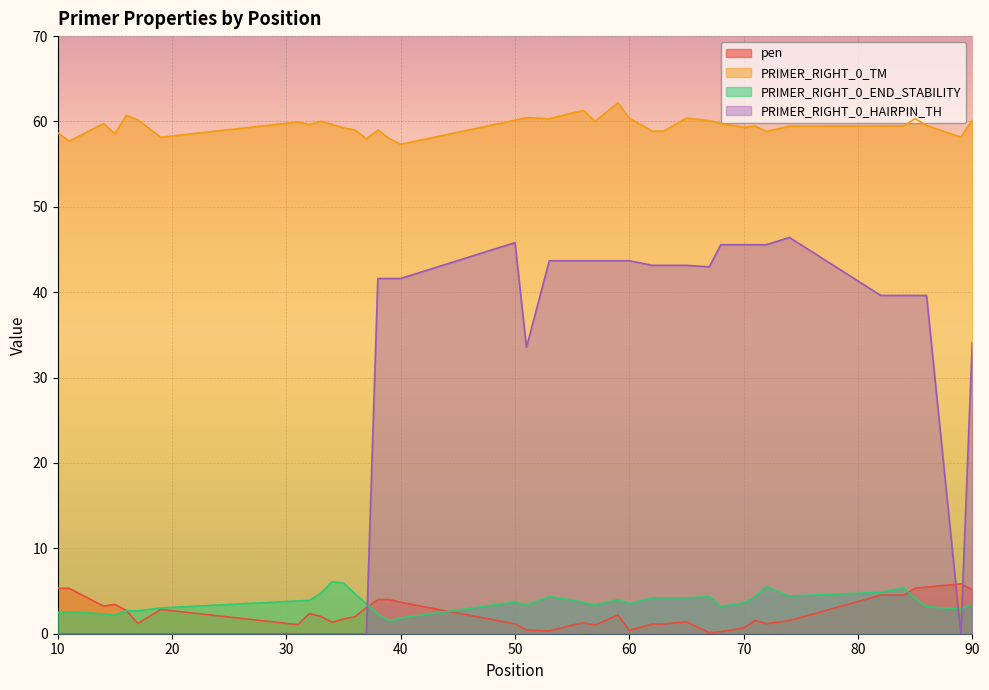

What is the maximum value shown in the chart?

62.2